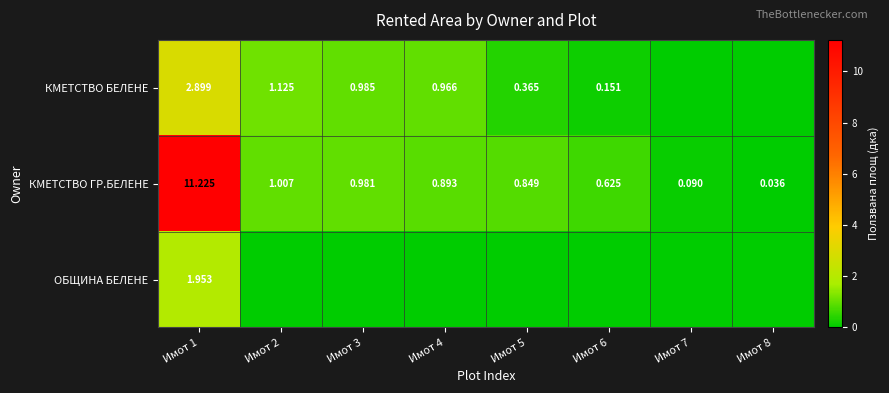

Rank the series at Имот 1 from highest to lowest value.

КМЕТСТВО ГР.БЕЛЕНЕ, КМЕТСТВО БЕЛЕНЕ, ОБЩИНА БЕЛЕНЕ